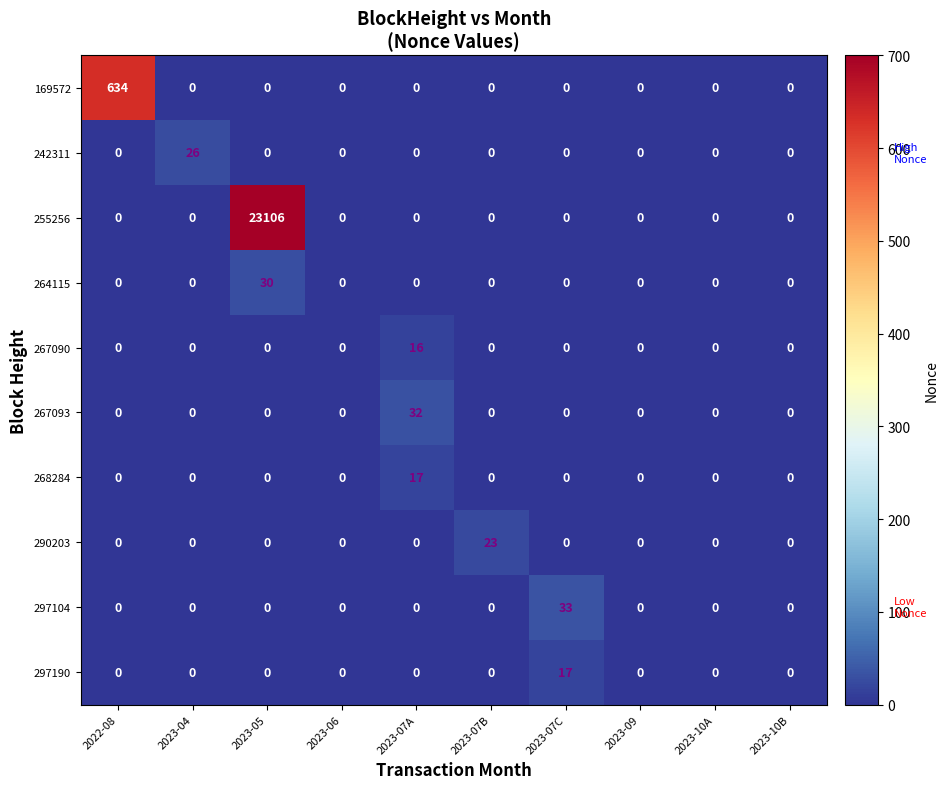

The value of 169572 at 2023-07A is 352. True or false?

False